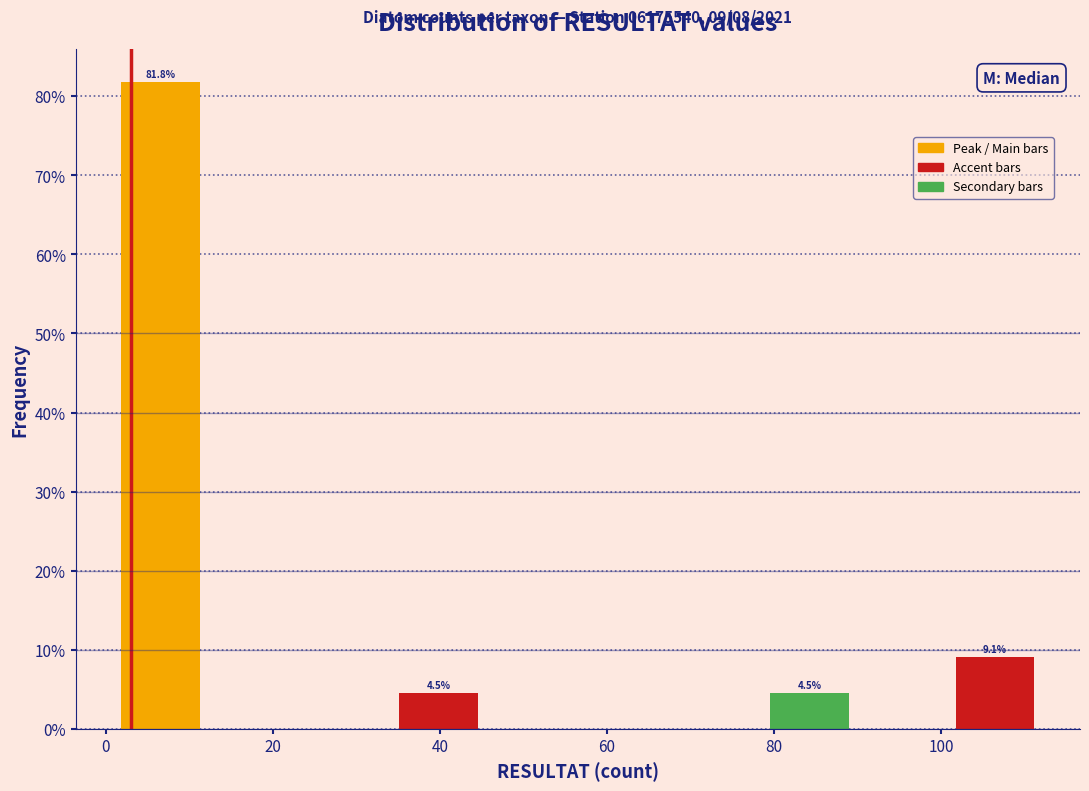

Which range on the x-axis has the tallest bar?

2 to 12